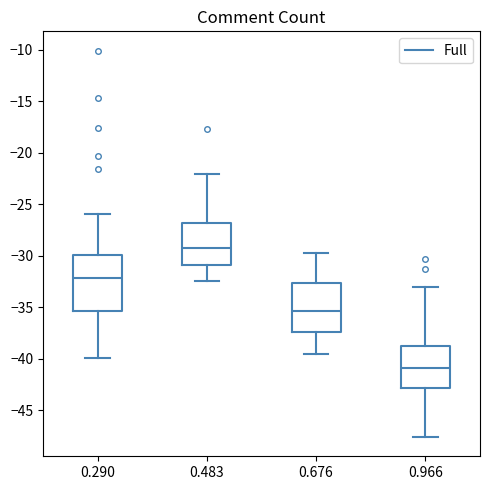

Reading left to right, transcribe this box plot: for each box, give where its median line is, the range the box spans, and where its two whiskers end, as read against the y-axis. The values are not printed on the chart, so give them approximately, as read against the axis.

0.290: median -32.0, box -35.5 to -30.0, whiskers -40.0 to -26.0
0.483: median -29.0, box -31.0 to -27.0, whiskers -32.5 to -22.0
0.676: median -35.5, box -37.5 to -32.5, whiskers -39.5 to -29.5
0.966: median -41.0, box -43.0 to -38.5, whiskers -47.5 to -33.0